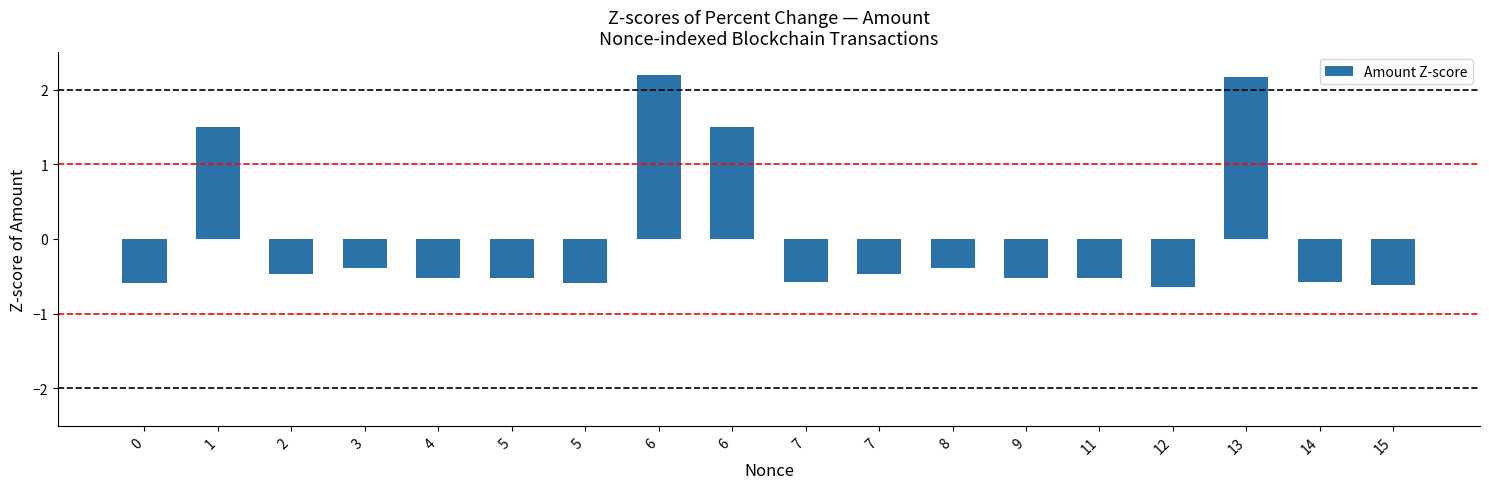

Reading left to right, what are all the values shown in this chart?

-0.6	1.5	-0.5	-0.4	-0.5	-0.5	-0.6	2.2	1.5	-0.6	-0.5	-0.4	-0.5	-0.5	-0.6	2.2	-0.6	-0.6